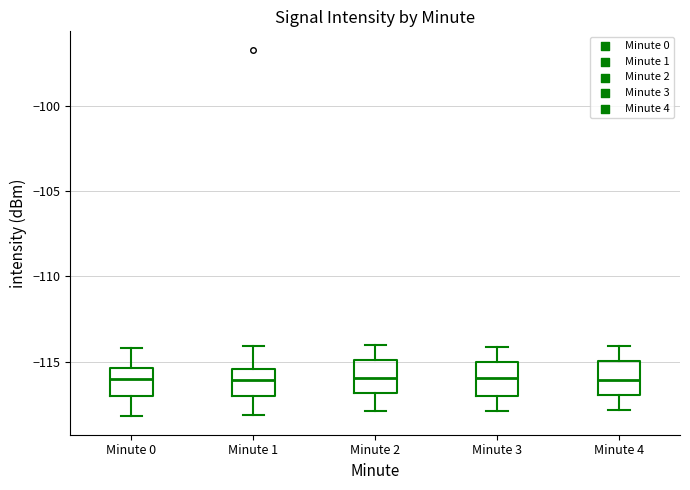

Reading left to right, transcribe this box plot: for each box, give where its median line is, the range the box spans, and where its two whiskers end, as read against the y-axis. The values are not printed on the chart, so give them approximately, as read against the axis.

Minute 0: median -116.0, box -117.0 to -115.5, whiskers -118.0 to -114.0
Minute 1: median -116.0, box -117.0 to -115.5, whiskers -118.0 to -114.0
Minute 2: median -116.0, box -117.0 to -115.0, whiskers -118.0 to -114.0
Minute 3: median -116.0, box -117.0 to -115.0, whiskers -118.0 to -114.0
Minute 4: median -116.0, box -117.0 to -115.0, whiskers -118.0 to -114.0